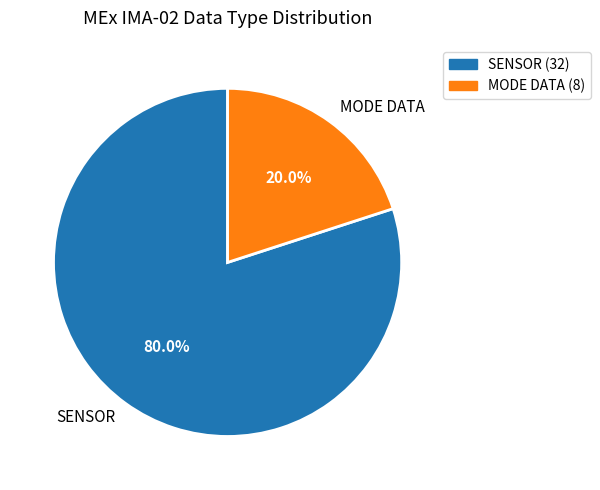

How many segments does this pie chart have?

2